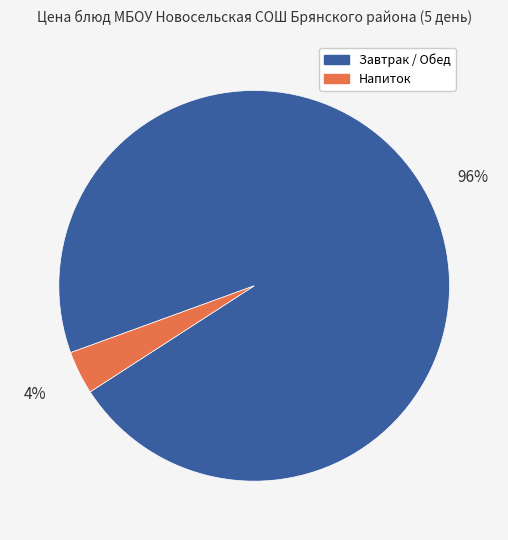

Is there a majority slice in this chart?

Yes